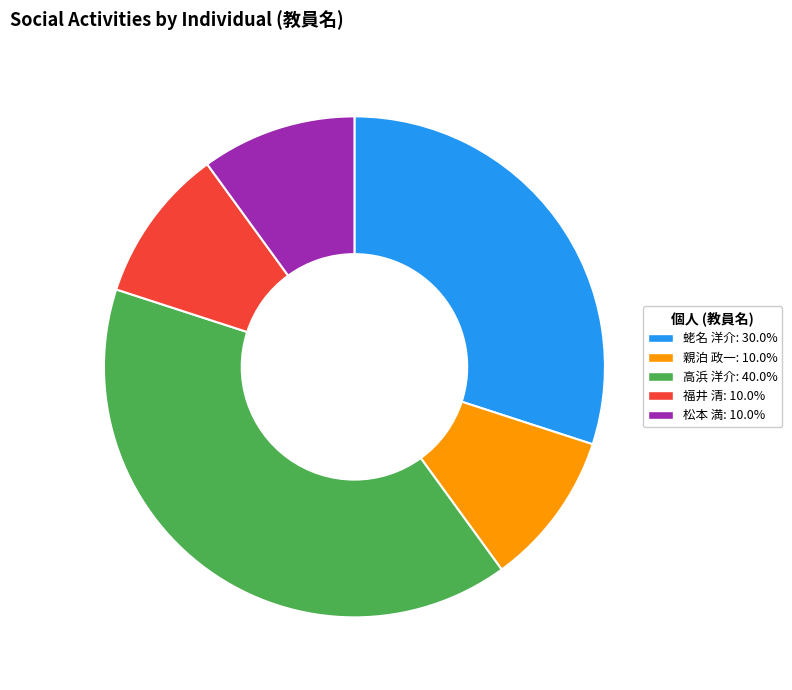

True or false: 福井 清 accounts for 10% of the total.

True